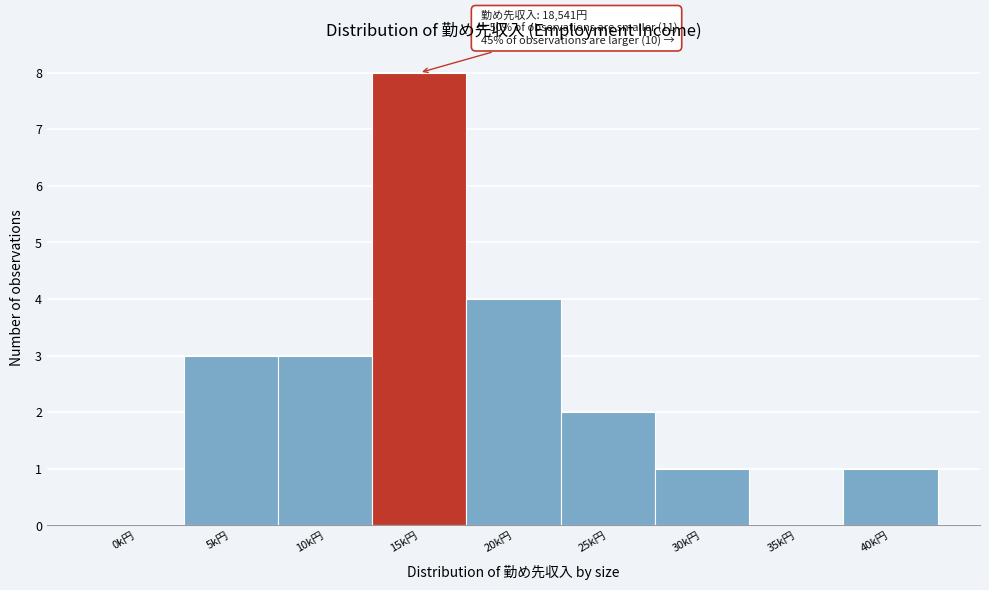

Reading left to right, what are all the values shown in this chart?

0k円=0	5k円=3	10k円=3	15k円=8	20k円=4	25k円=2	30k円=1	35k円=0	40k円=1